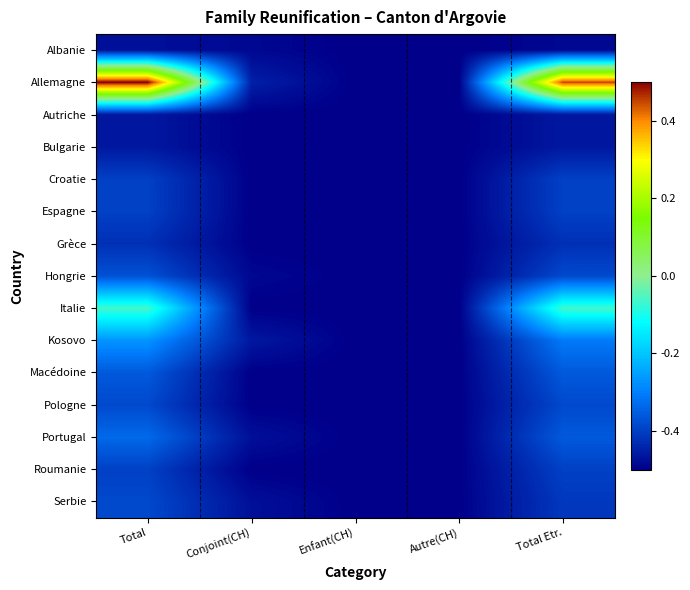

How many distinct data groups are displayed?

15